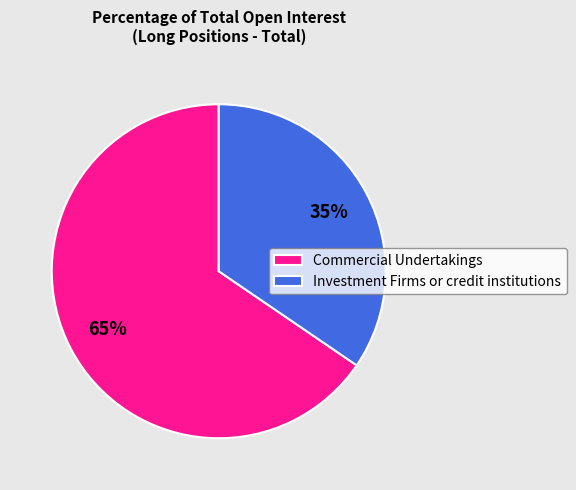

How many segments does this pie chart have?

2